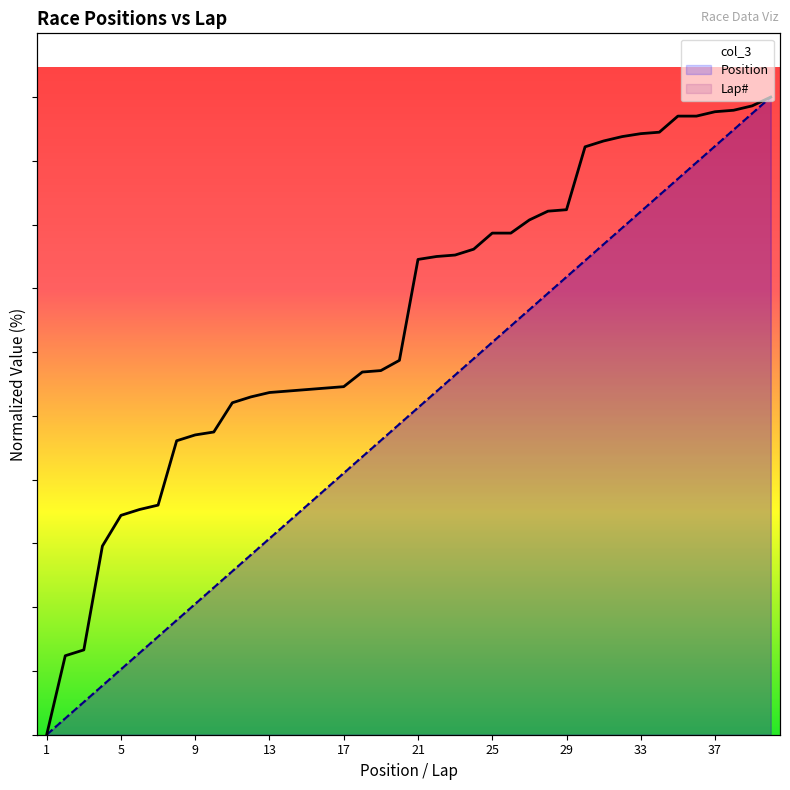

Reading left to right, list all the values displayed in this chart.

col_3: 0.0	12.4	13.3	29.6	34.4	35.3	36.0	46.1	47.0	47.5	52.1	53.0	53.7	53.9	54.1	54.4	54.6	56.9	57.1	58.7	74.5	75.0	75.2	76.1	78.7	78.7	80.7	82.1	82.3	92.2	93.1	93.8	94.3	94.5	97.0	97.0	97.7	97.9	98.6	100.0
Position: 0.0	2.6	5.1	7.7	10.3	12.8	15.4	17.9	20.5	23.1	25.6	28.2	30.8	33.3	35.9	38.5	41.0	43.6	46.2	48.7	51.3	53.8	56.4	59.0	61.5	64.1	66.7	69.2	71.8	74.4	76.9	79.5	82.1	84.6	87.2	89.7	92.3	94.9	97.4	100.0
Lap#: 0.0	2.6	5.1	7.7	10.3	12.8	15.4	17.9	20.5	23.1	25.6	28.2	30.8	33.3	35.9	38.5	41.0	43.6	46.2	48.7	51.3	53.8	56.4	59.0	61.5	64.1	66.7	69.2	71.8	74.4	76.9	79.5	82.1	84.6	87.2	89.7	92.3	94.9	97.4	100.0